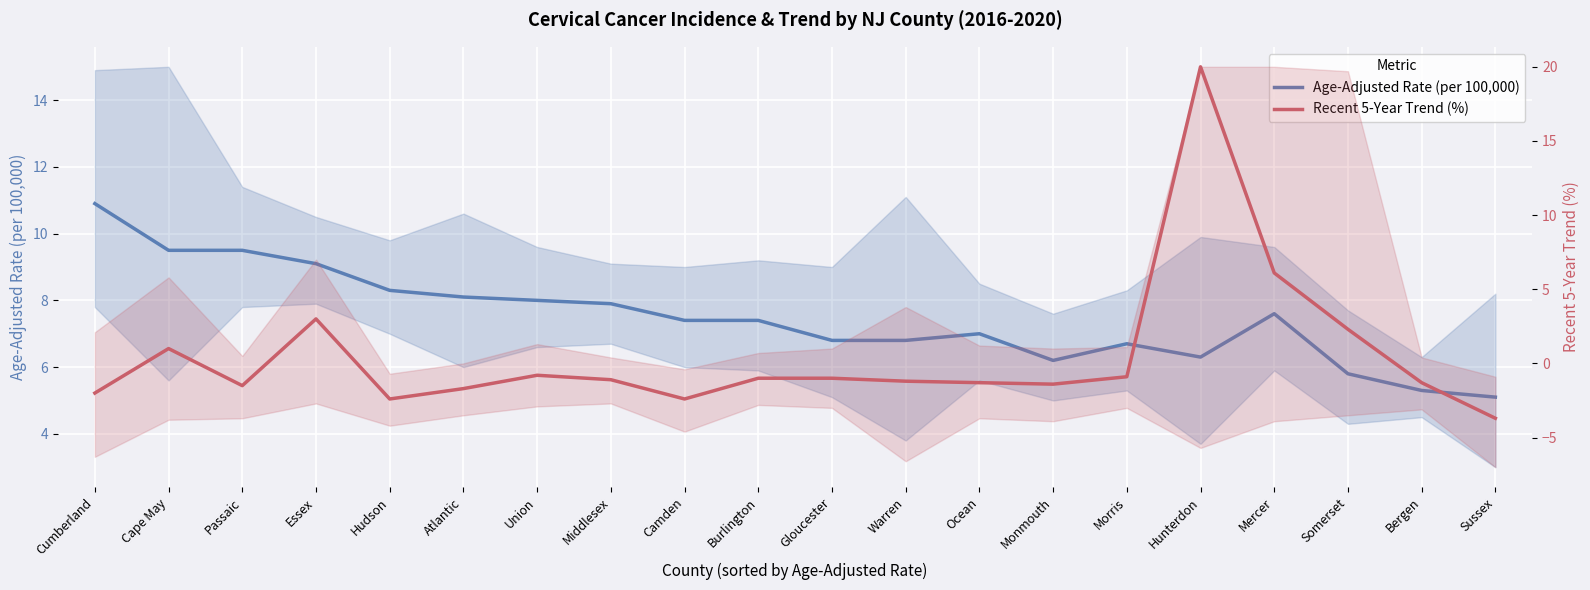

Does the chart display data point markers on the line(s)?

No